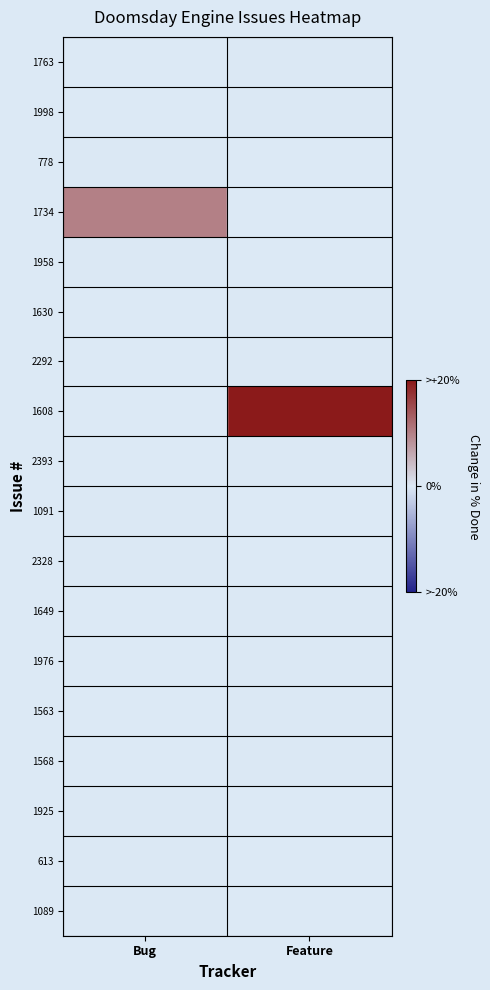

Reading left to right, extract all data points from this chart.

1763: Bug=0	Feature=0
1998: Bug=0	Feature=0
778: Bug=0	Feature=0
1734: Bug=10	Feature=0
1958: Bug=0	Feature=0
1630: Bug=0	Feature=0
2292: Bug=0	Feature=0
1608: Bug=0	Feature=20
2393: Bug=0	Feature=0
1091: Bug=0	Feature=0
2328: Bug=0	Feature=0
1649: Bug=0	Feature=0
1976: Bug=0	Feature=0
1563: Bug=0	Feature=0
1568: Bug=0	Feature=0
1925: Bug=0	Feature=0
613: Bug=0	Feature=0
1089: Bug=0	Feature=0